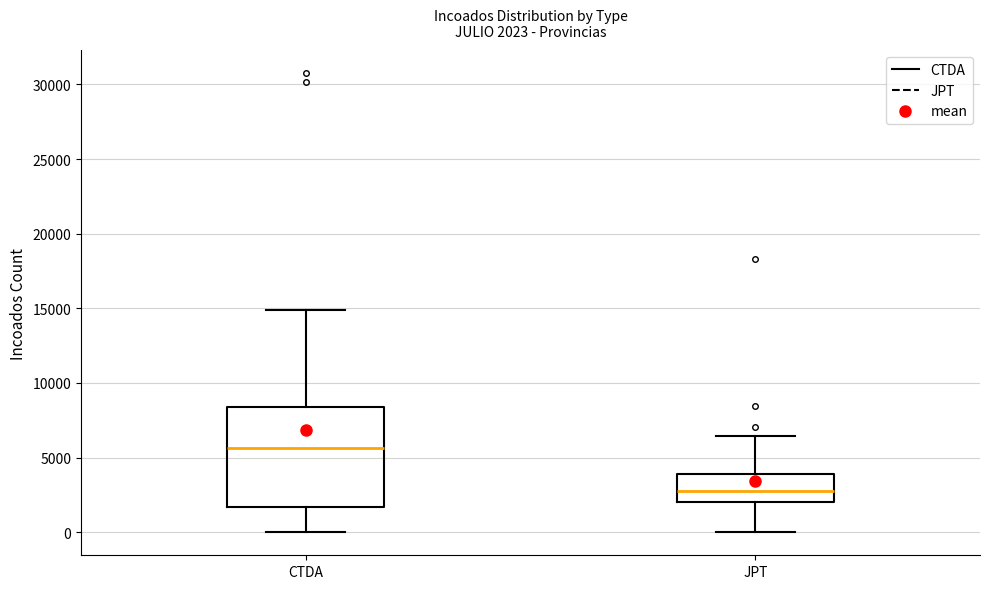

Which box has the lowest median line?

JPT